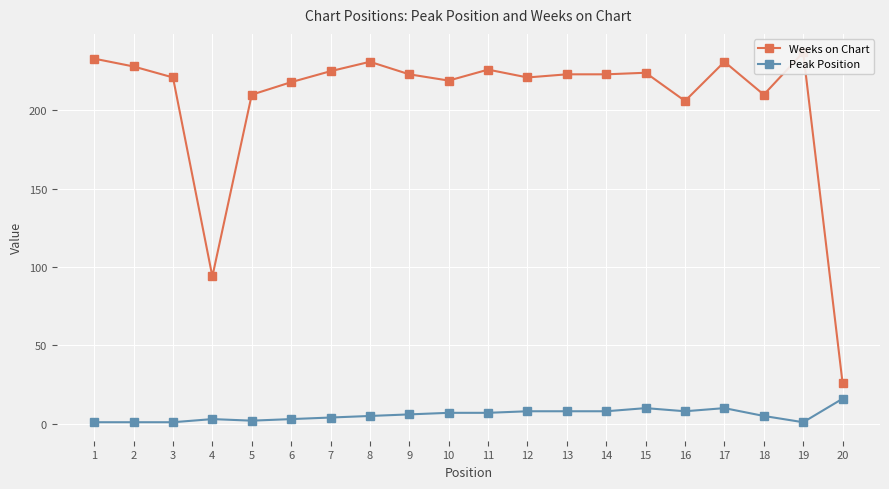

At how many categories does at least one series exceed 14?

20